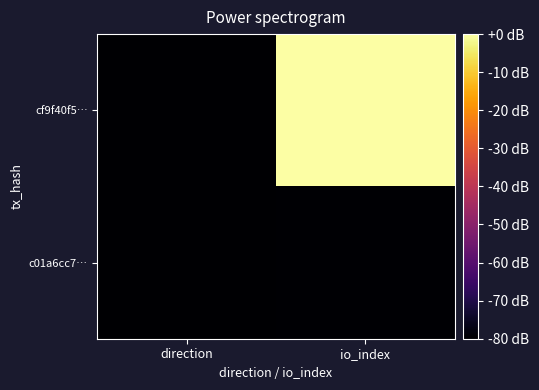

List the series in order of their peak value, highest first.

cf9f40f5…, c01a6cc7…